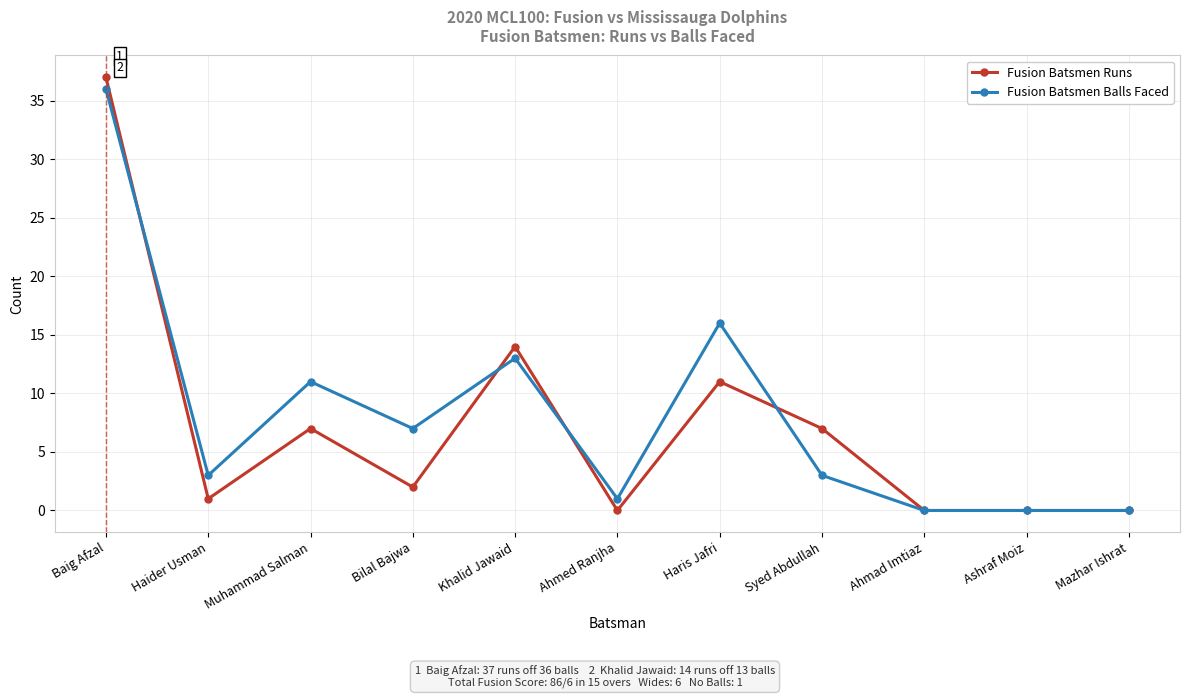

What is the difference between the Fusion Batsmen Balls Faced values at Bilal Bajwa and Khalid Jawaid?

6